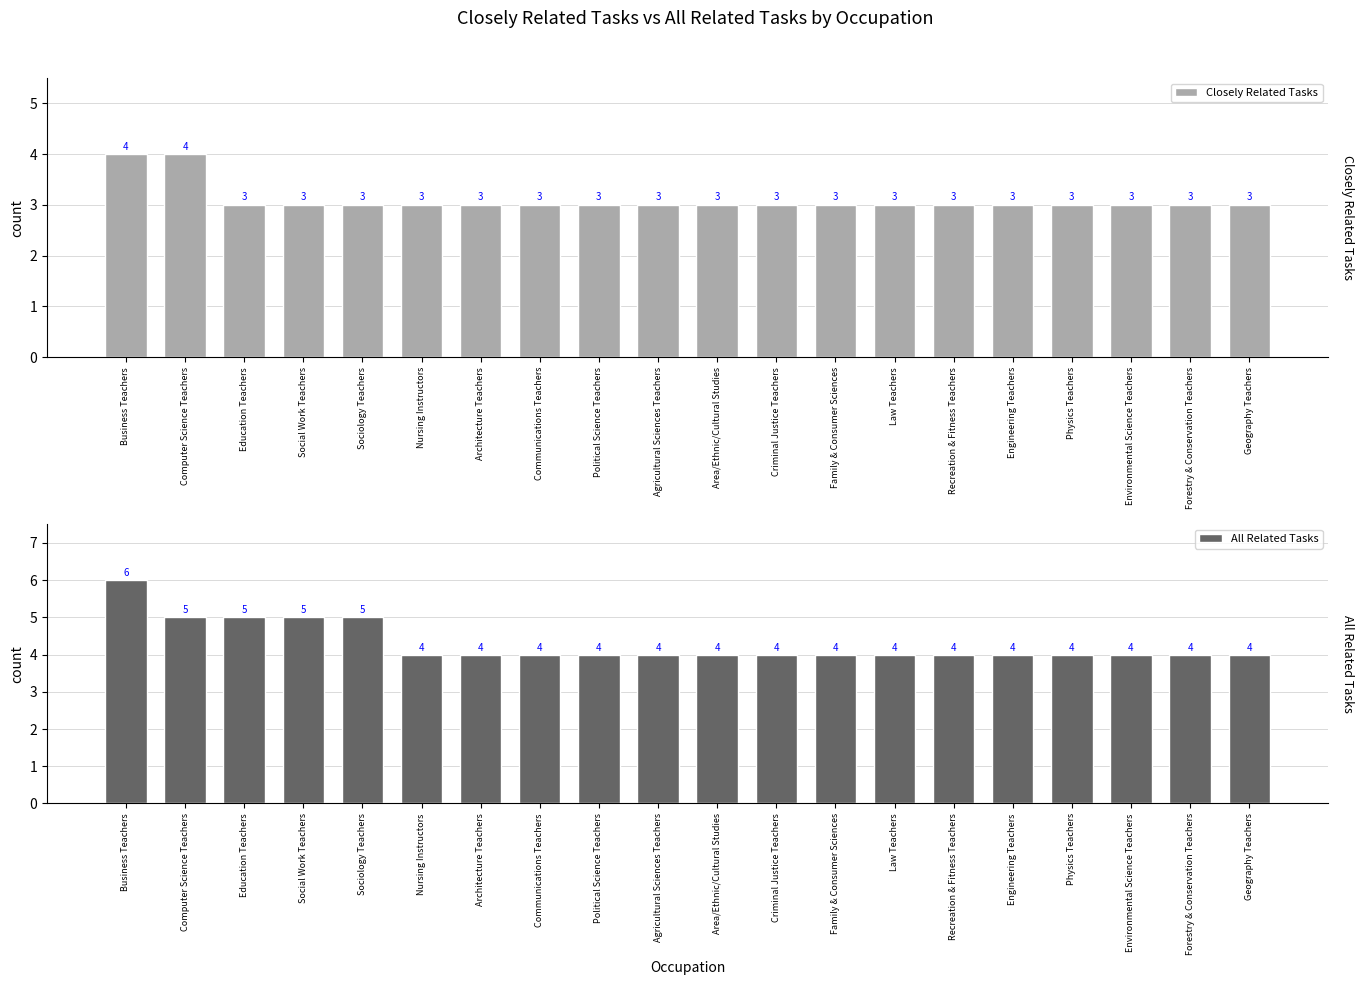

What value does the All Related Tasks series have at Business Teachers?

6